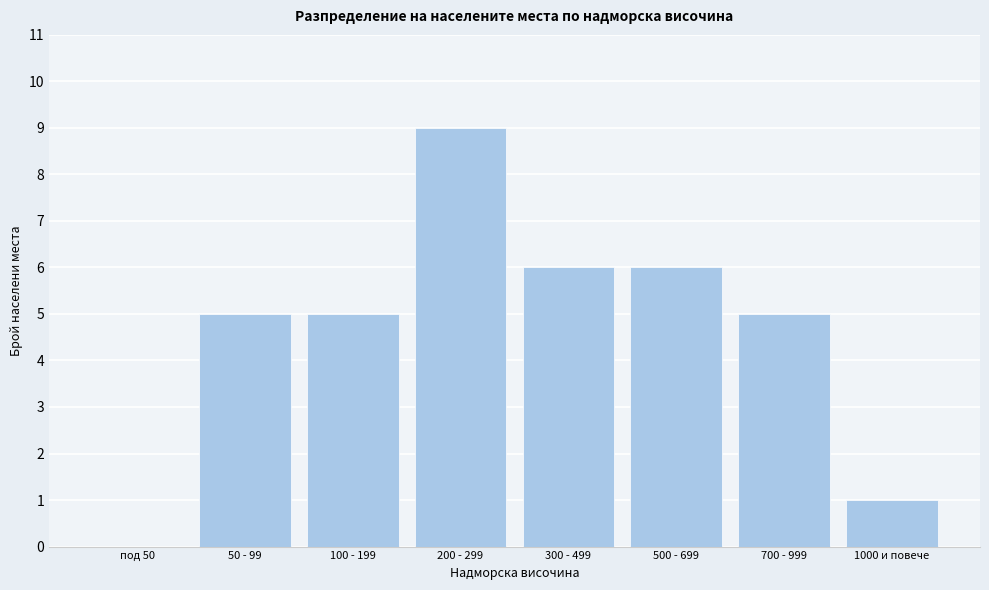

Reading left to right, list all the values displayed in this chart.

под 50=0	50 - 99=5	100 - 199=5	200 - 299=9	300 - 499=6	500 - 699=6	700 - 999=5	1000 и повече=1